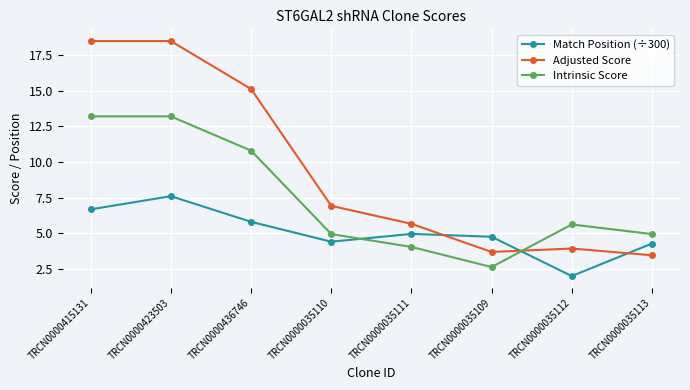

What is the value of the Adjusted Score point at the 7th from the left?

3.9